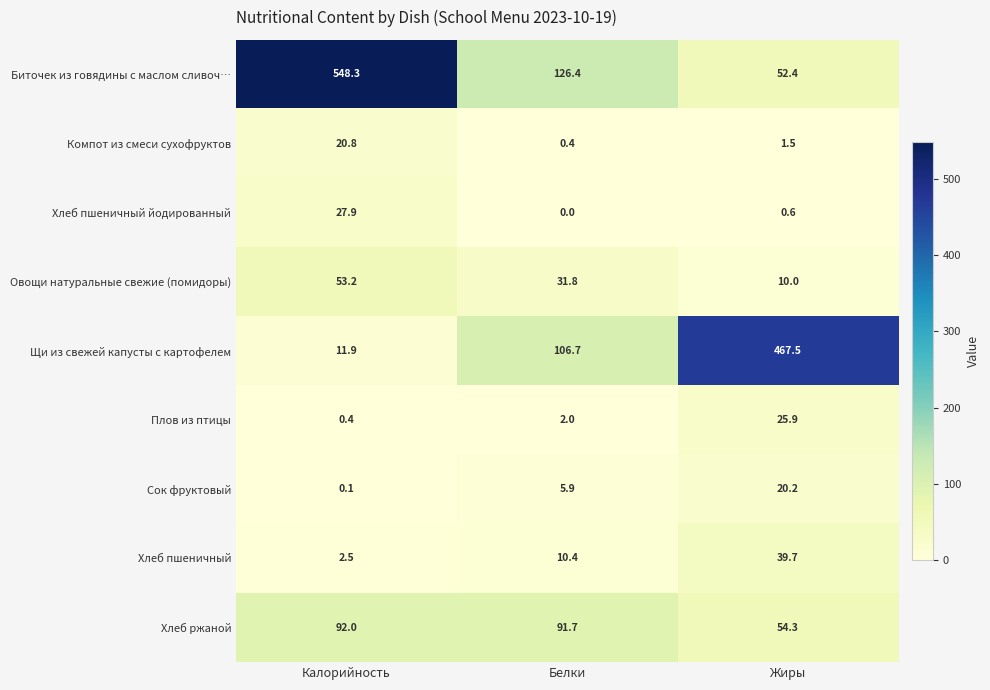

Reading left to right, list all the values displayed in this chart.

Биточек из говядины с маслом сливоч…: 548.3	126.4	52.4
Компот из смеси сухофруктов: 20.8	0.4	1.5
Хлеб пшеничный йодированный: 27.9	0.0	0.6
Овощи натуральные свежие (помидоры): 53.2	31.8	10.0
Щи из свежей капусты с картофелем: 11.9	106.7	467.5
Плов из птицы: 0.4	2.0	25.9
Сок фруктовый: 0.1	5.9	20.2
Хлеб пшеничный: 2.5	10.4	39.7
Хлеб ржаной: 92.0	91.7	54.3